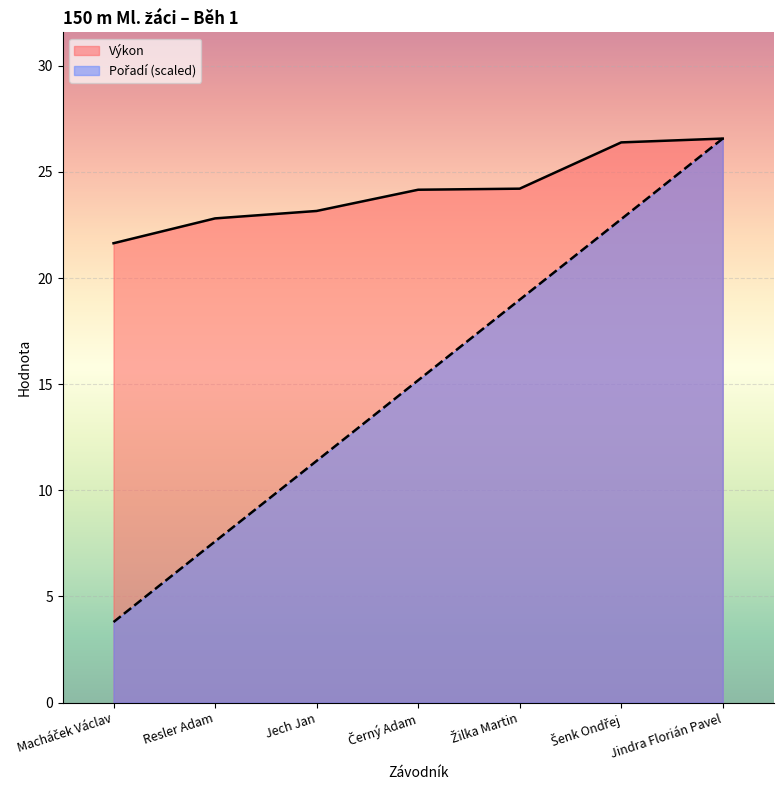

At Šenk Ondřej, list the series in order from smallest to largest.

Pořadí, Výkon